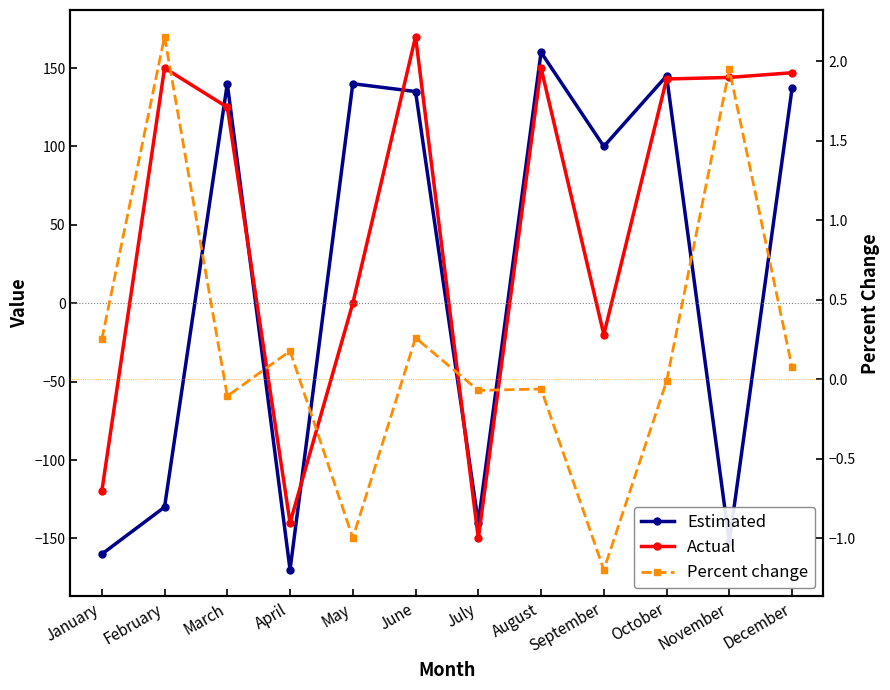

What is the difference between the second highest and minimum values in the Percent change series?

3.1